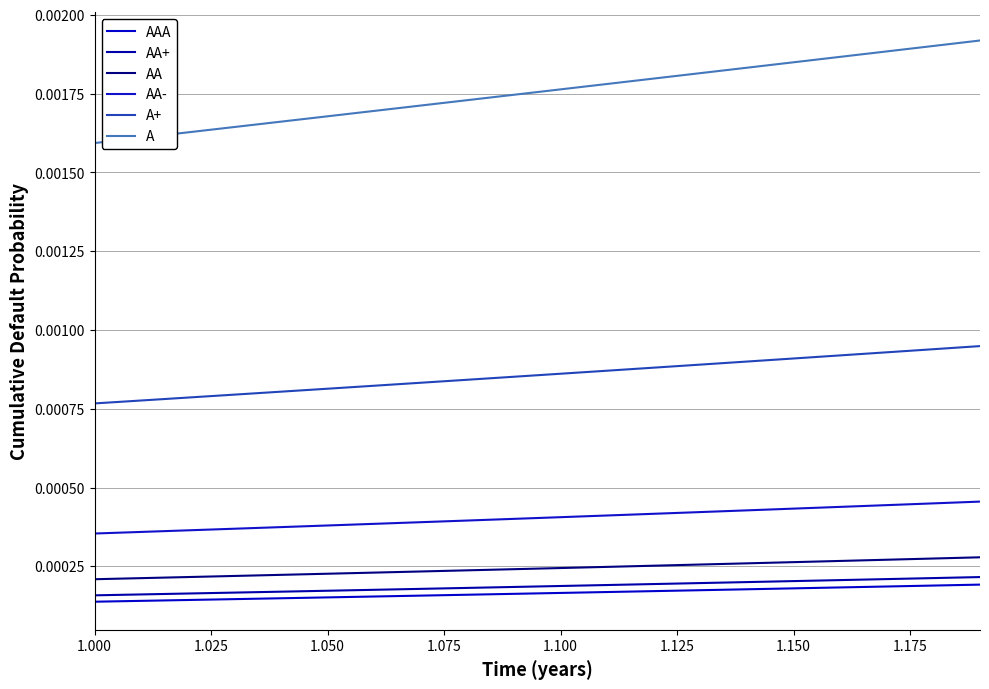

True or false: A and AA cross at least once.

False